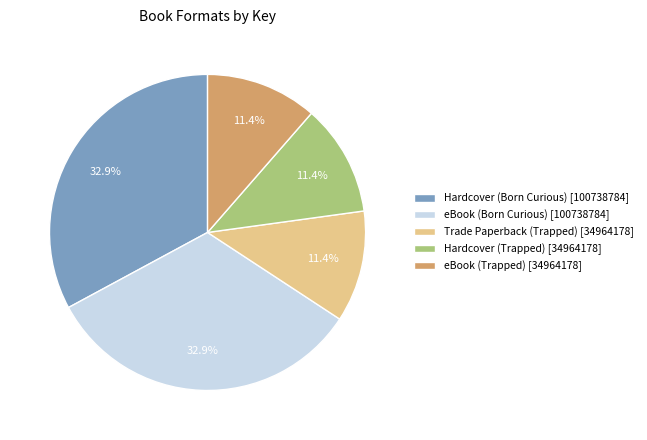

What portion of the pie excludes Trade Paperback (Trapped)?

88.6%